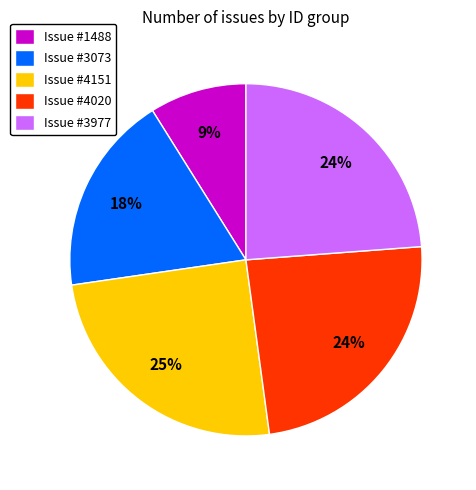

To the nearest percent, what percentage of the pie is Issue #3073?

18%